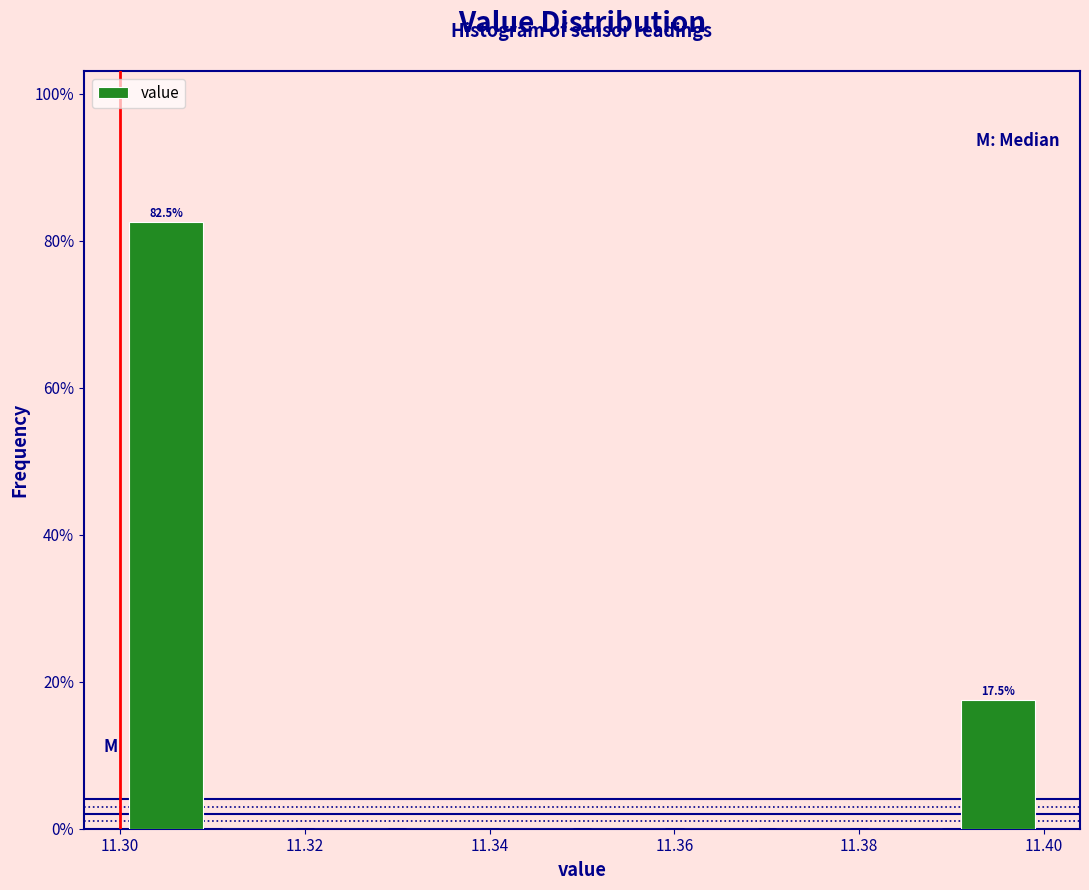

Which range on the x-axis has the tallest bar?

11.30 to 11.31